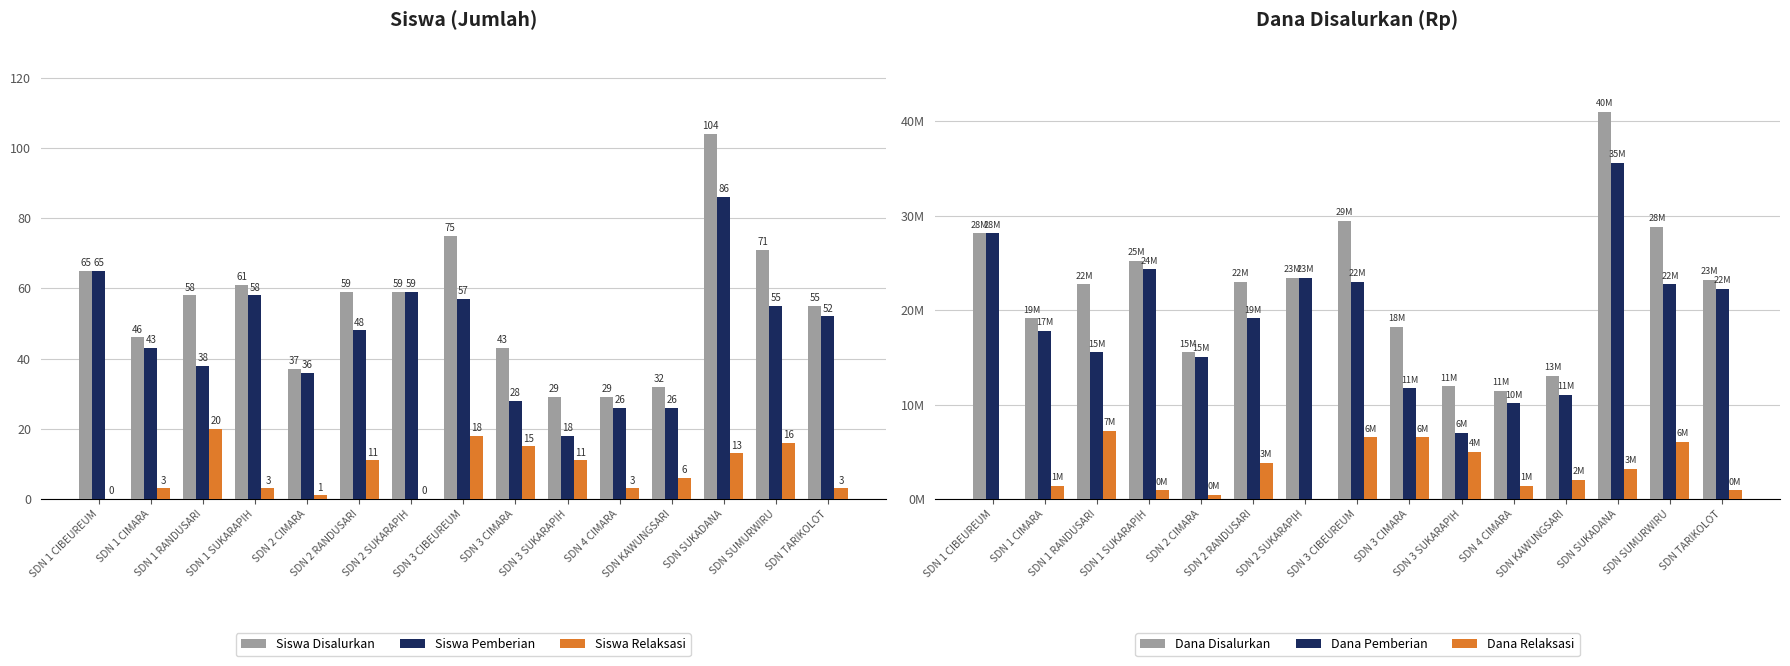

How many groups of bars are there?

15